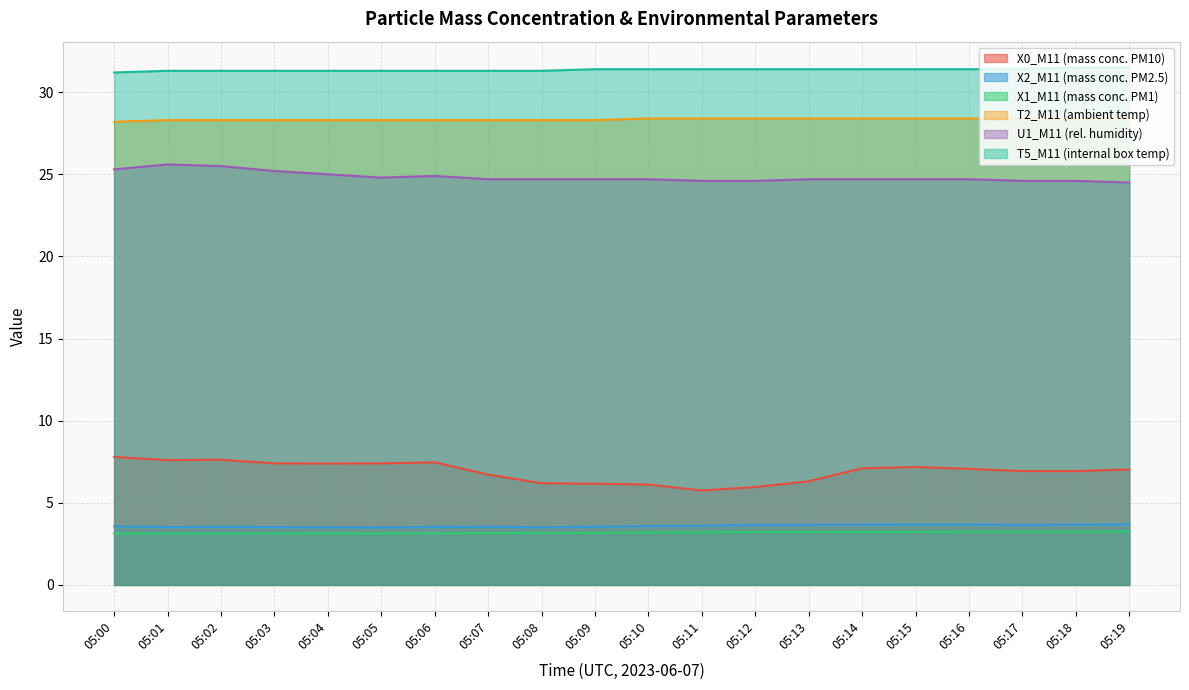

At 05:18, list the series in order from smallest to largest.

X1_M11 (mass conc. PM1), X2_M11 (mass conc. PM2.5), X0_M11 (mass conc. PM10), U1_M11 (rel. humidity), T2_M11 (ambient temp), T5_M11 (internal box temp)